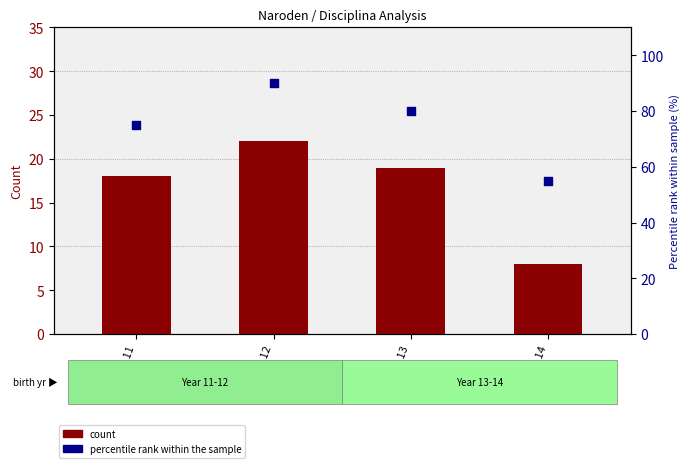

Which series has the widest spread of Y values?

percentile rank within the sample